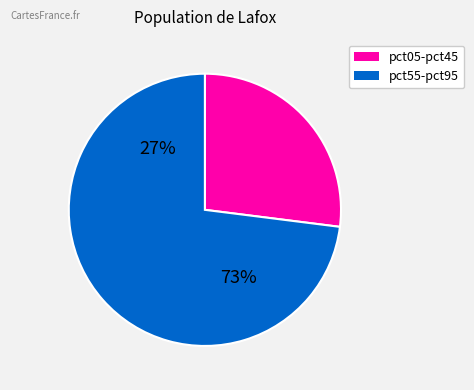

To the nearest percent, what portion does pct35 represent?

6%